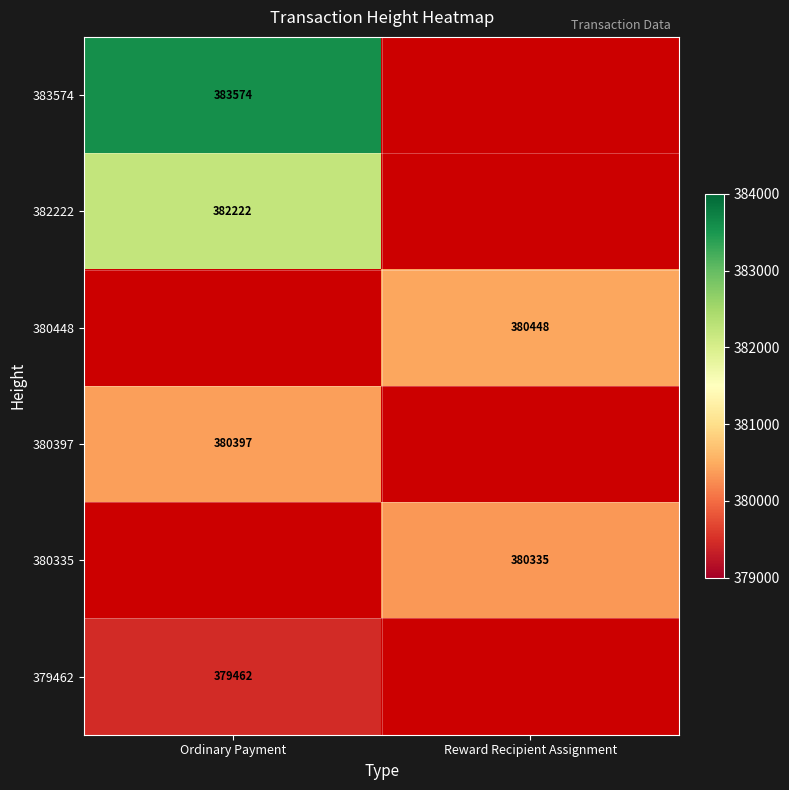

How many series are shown in this chart?

6